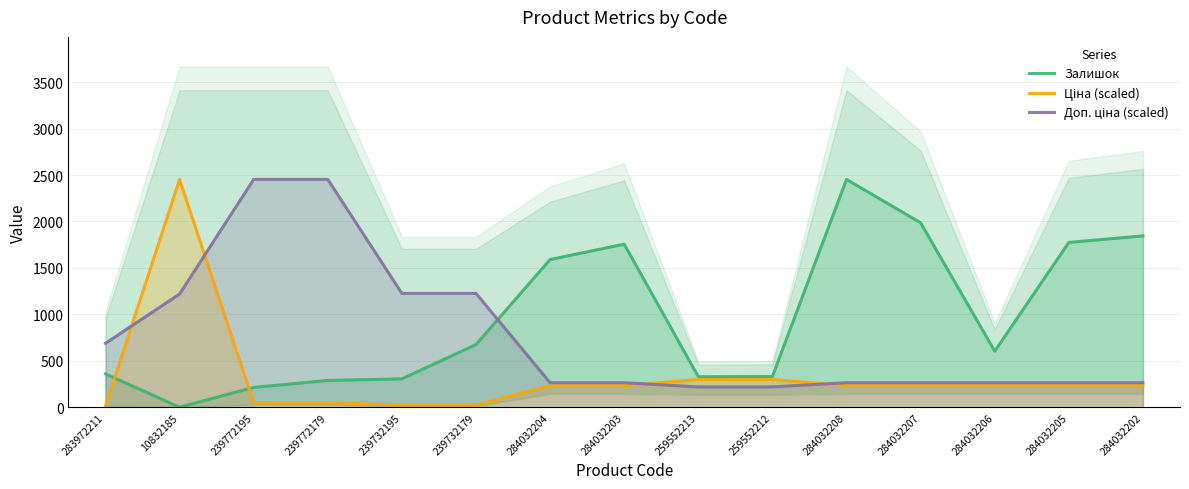

At 239772195, list the series in order from smallest to largest.

Ціна (scaled), Залишок, Доп. ціна (scaled)